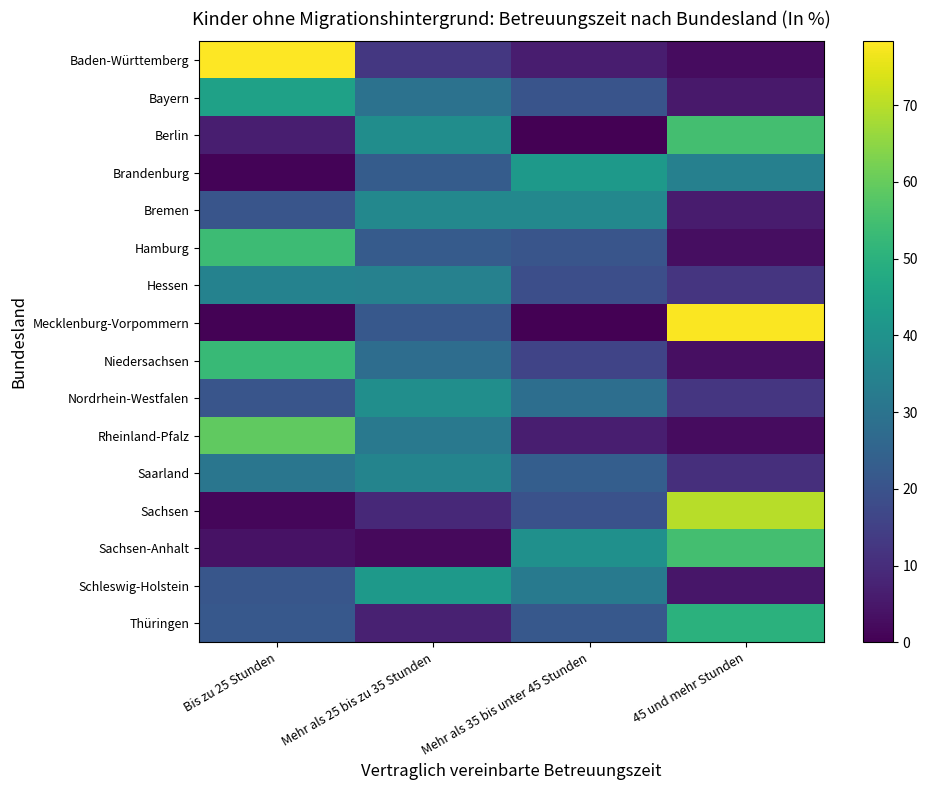

At which category is the sum across all series the highest?

Bis zu 25 Stunden